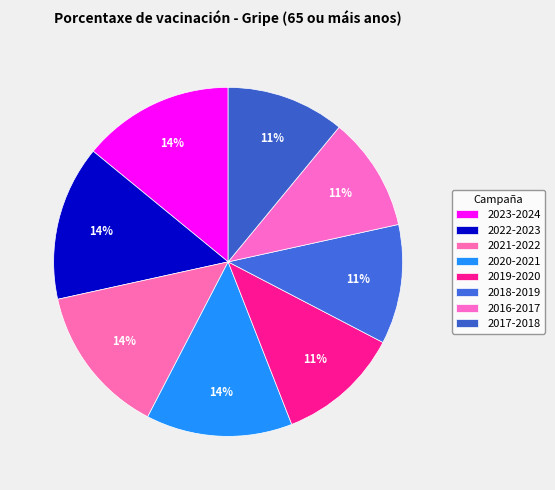

Approximately how many times larger is the value at 2023-2024 compared to 2018-2019?

1.3